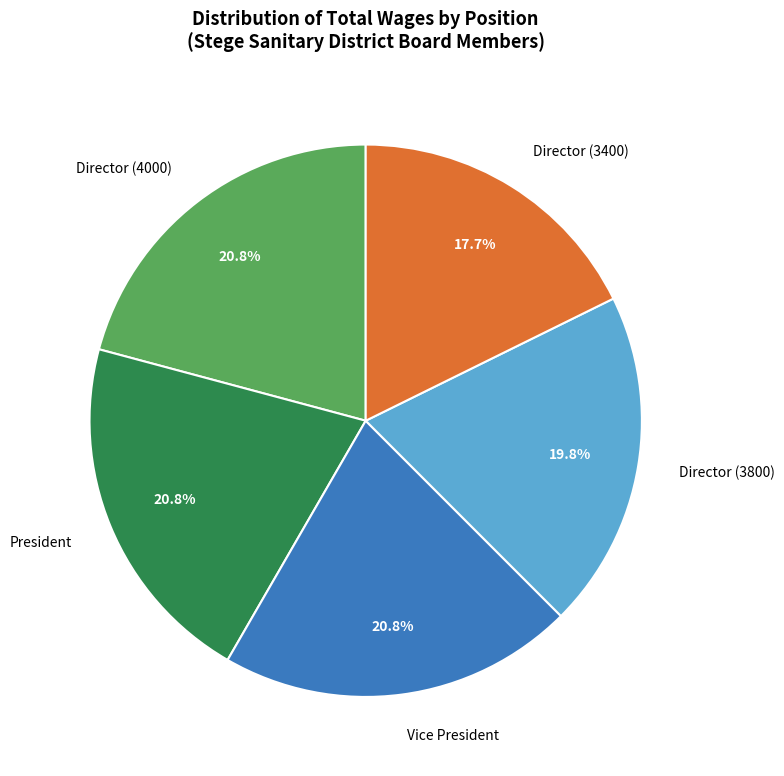

Approximately how many times larger is the value at Vice President compared to Director (4000)?

1.0